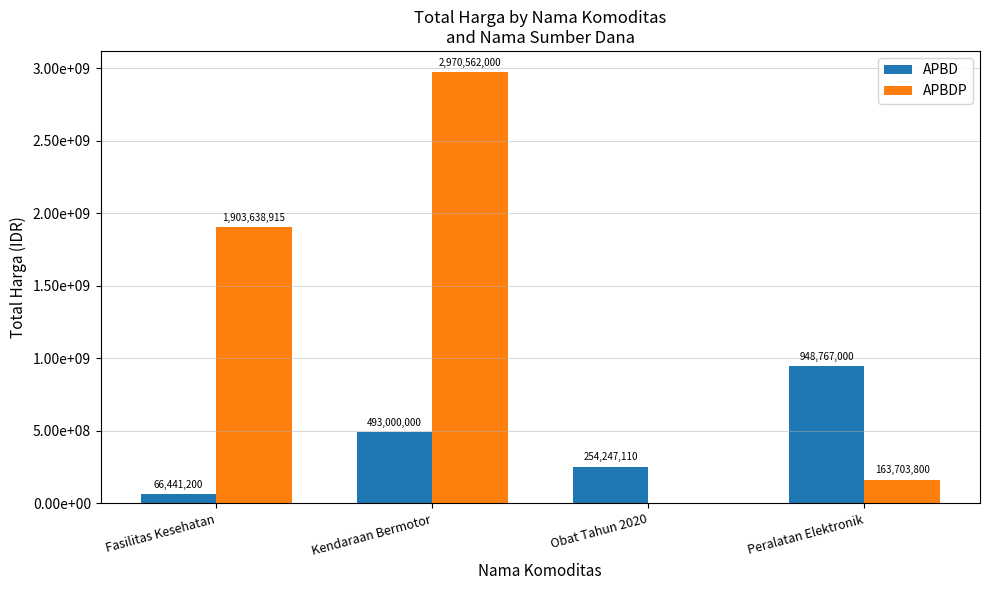

At which category is the sum across all series the highest?

Kendaraan Bermotor